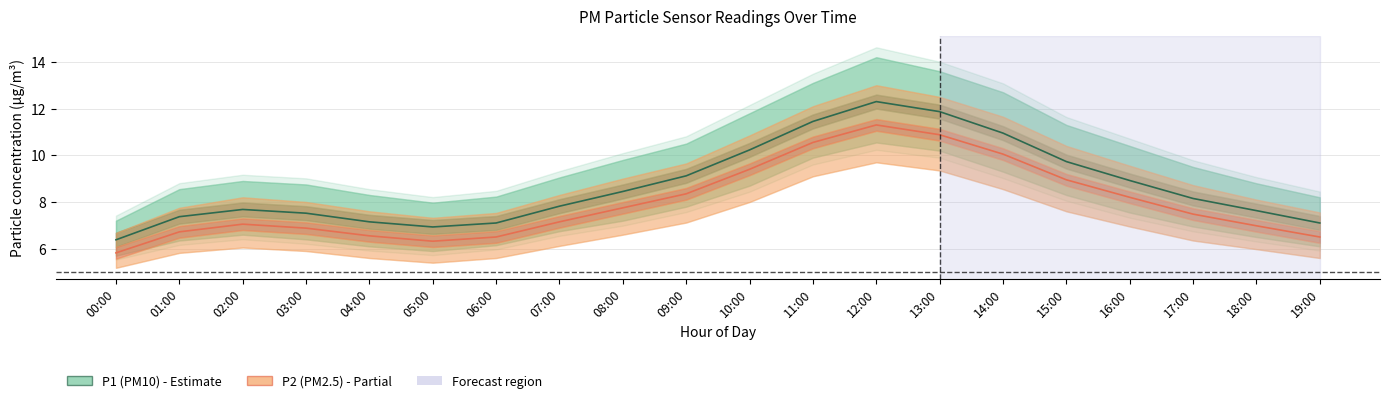

Is it true that P2 equals 4.7 at 09:00?

False